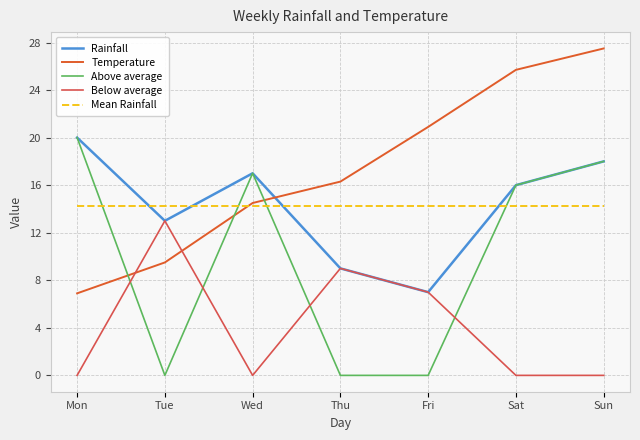

How many interior local valleys does the Rainfall series have?

2